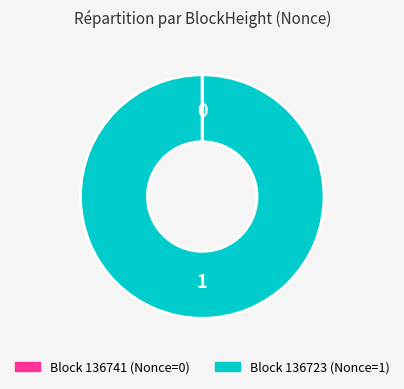

Is there a majority slice in this chart?

Yes